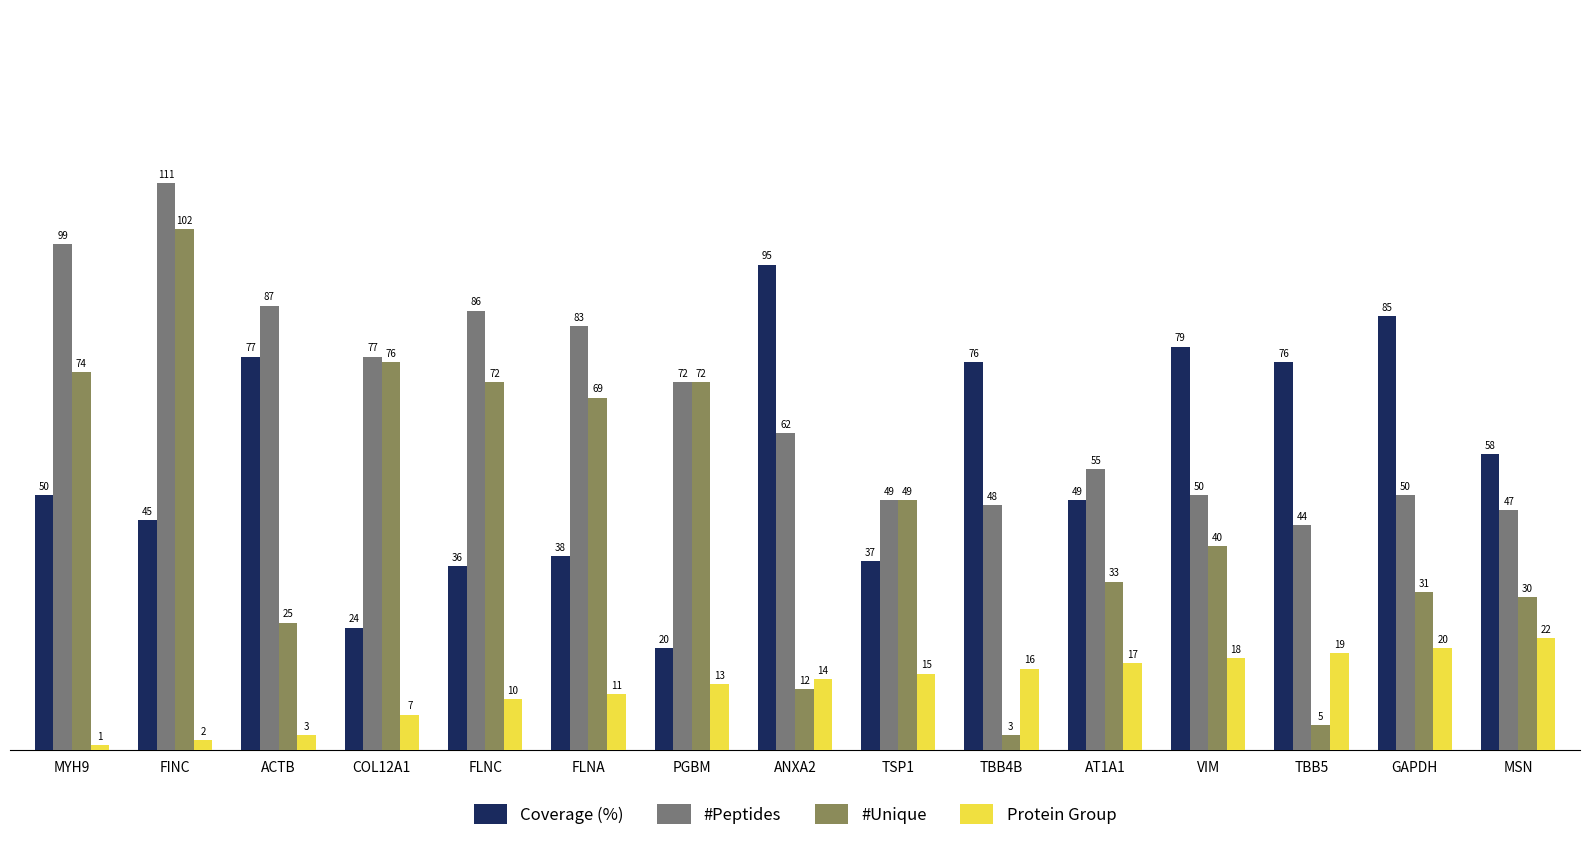

At which label is #Unique closest to 52?

TSP1